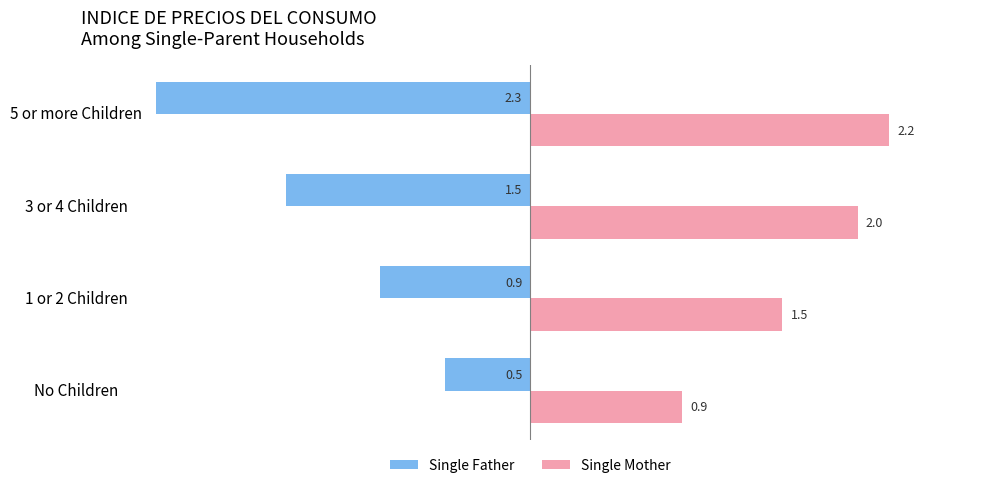

At which label is Single Father closest to -1?

1 or 2 Children